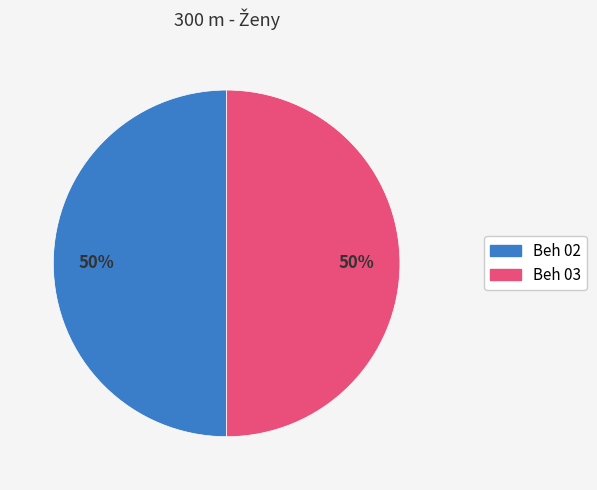

How many slices are in this pie chart?

2